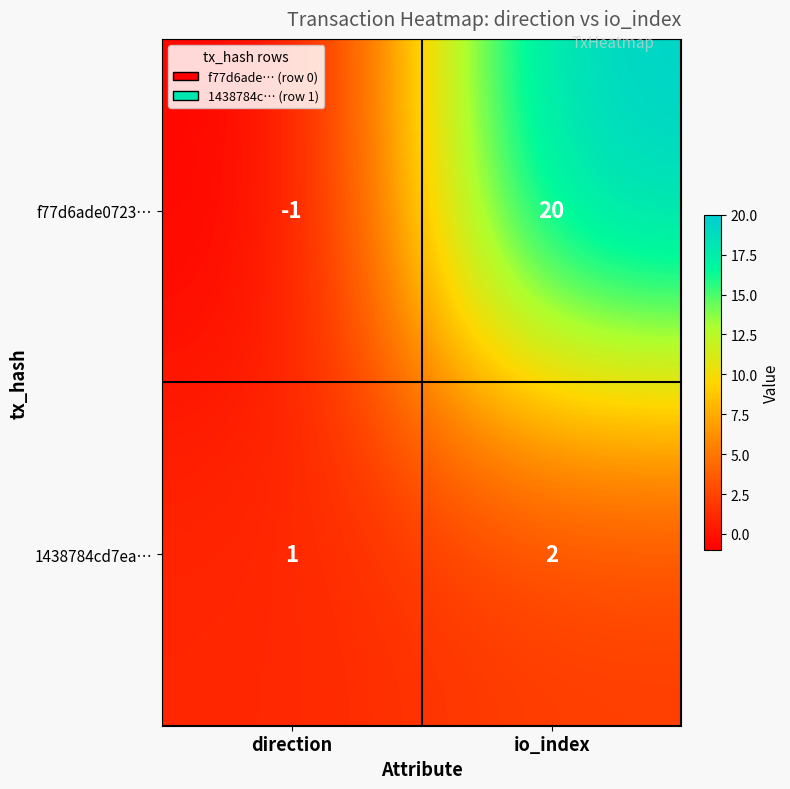

How many categories are shown in the chart?

2